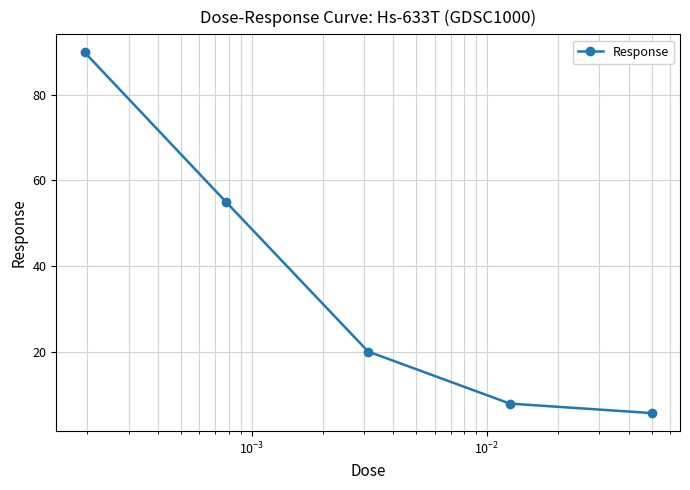

What is the difference between the second highest and second lowest values?

47.0